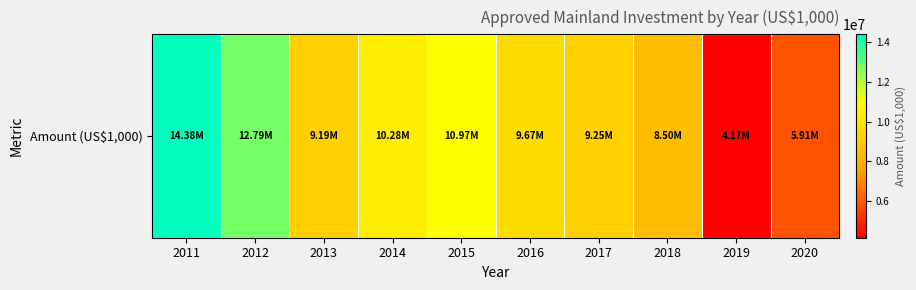

What is the sum of the values at 2018 and 2014?

18774299.2